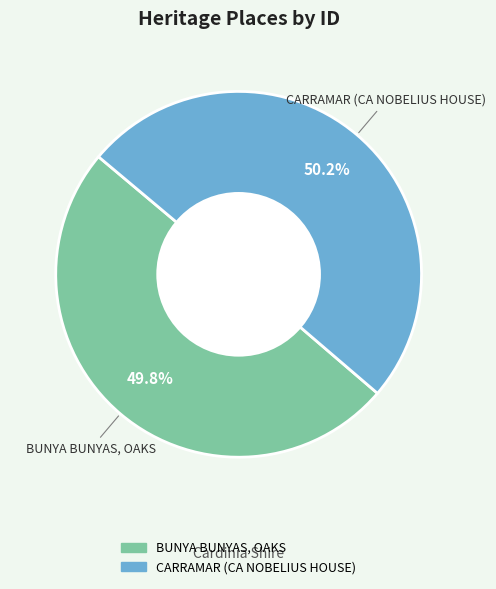

Rank the categories by value from highest to lowest.

CARRAMAR (CA NOBELIUS HOUSE), BUNYA BUNYAS, OAKS